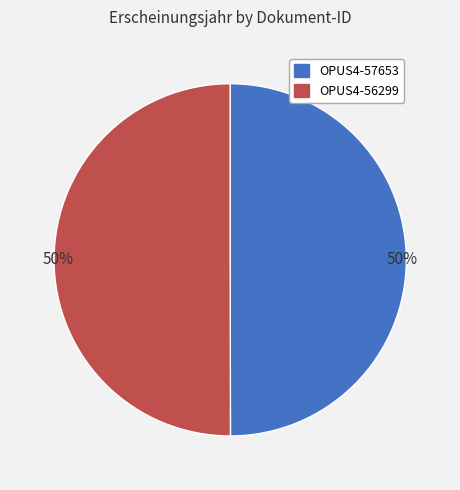

To the nearest percent, what is the average slice percentage?

50%